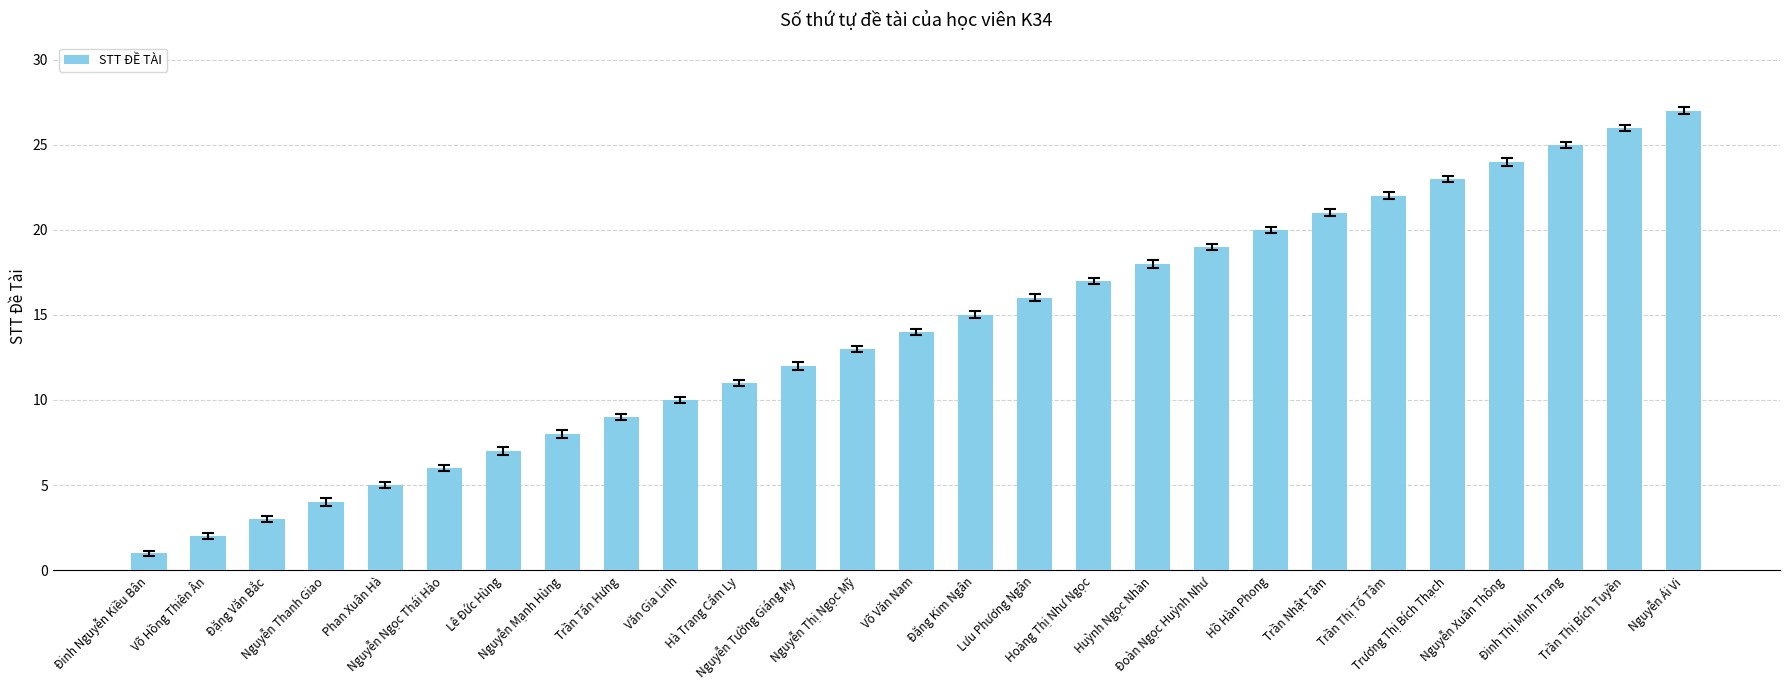

Which has a higher value, Nguyễn Ngọc Thái Hảo or Đoàn Ngọc Huỳnh Như?

Đoàn Ngọc Huỳnh Như